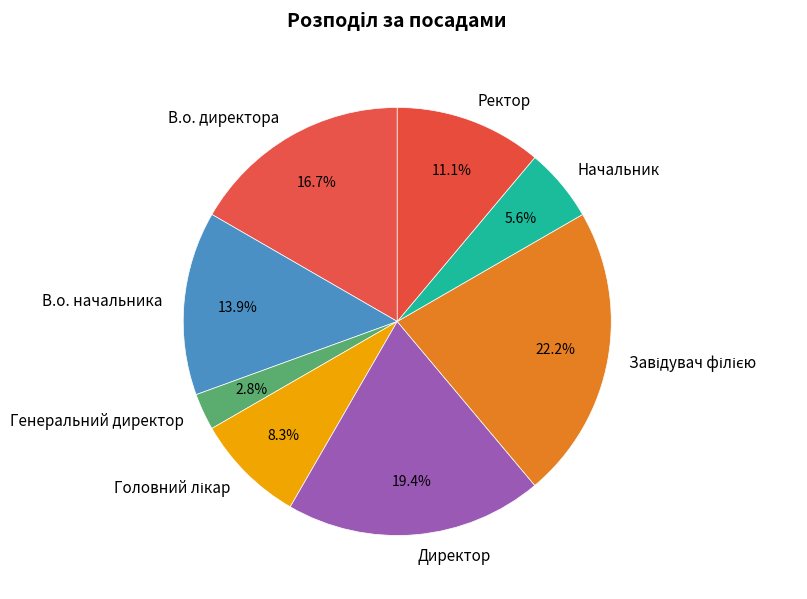

Which category has the smallest portion of the pie?

Генеральний директор